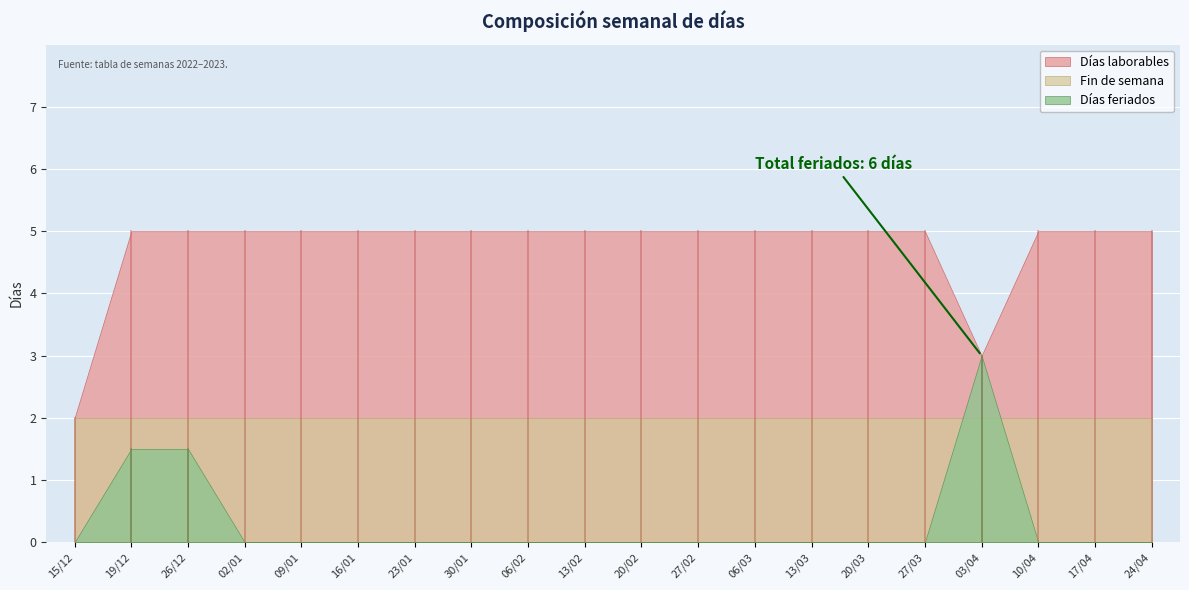

True or false: Días feriados and Días laborables cross at least once.

False